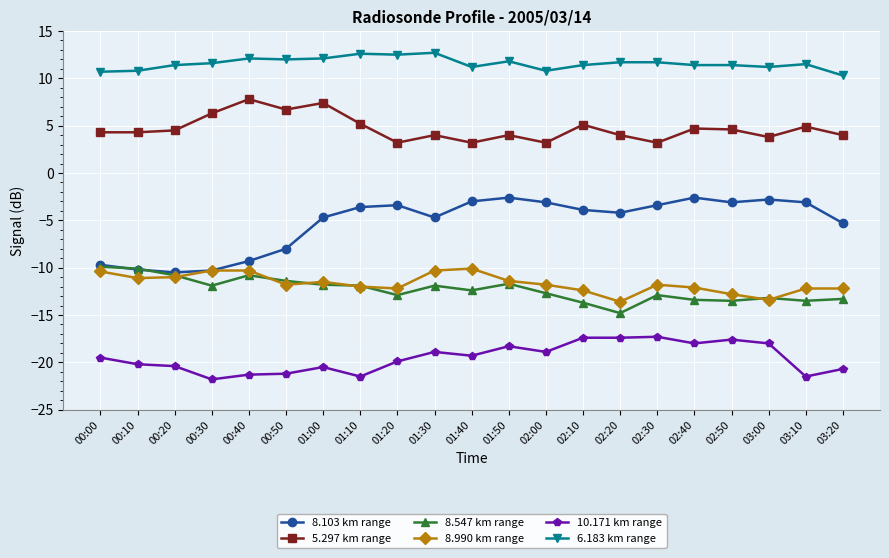

What are all the series names shown in the legend?

8.103 km range, 5.297 km range, 8.547 km range, 8.990 km range, 10.171 km range, 6.183 km range